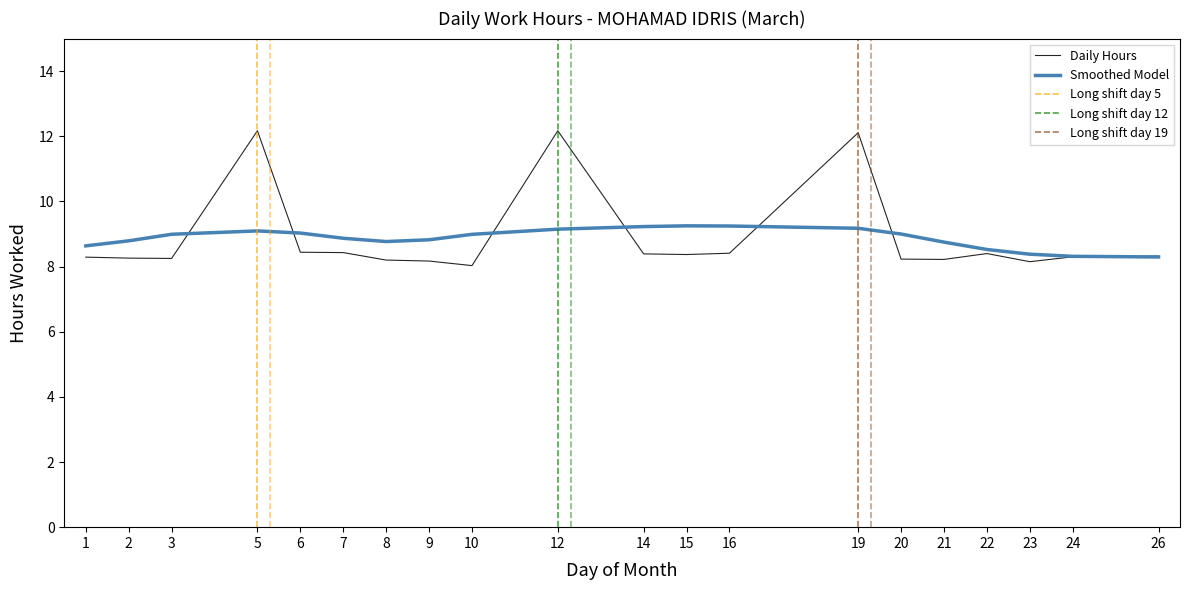

The value at 6 is 8.4. True or false?

True